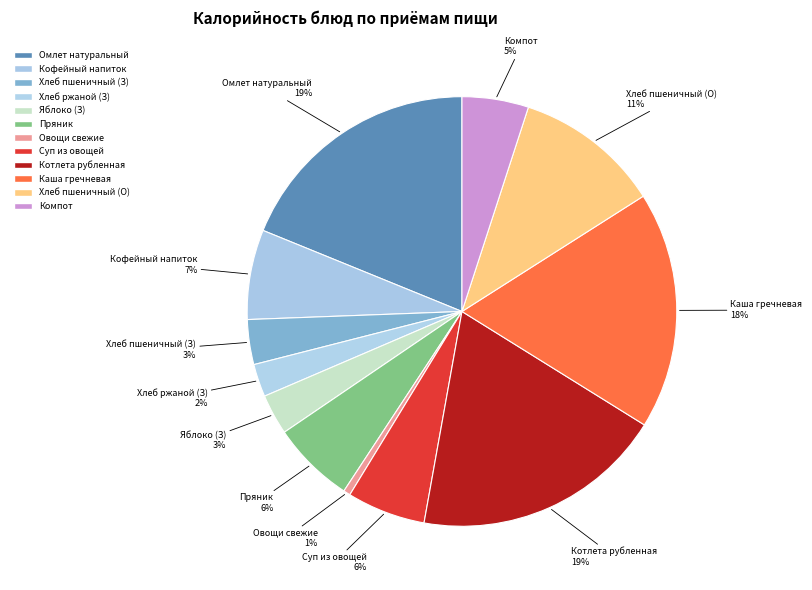

Is there a majority slice in this chart?

No